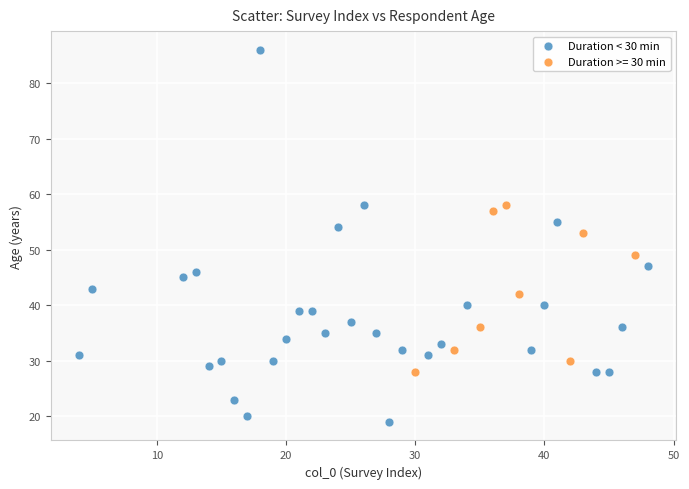

Which series reaches the minimum Y coordinate?

Duration < 30 min